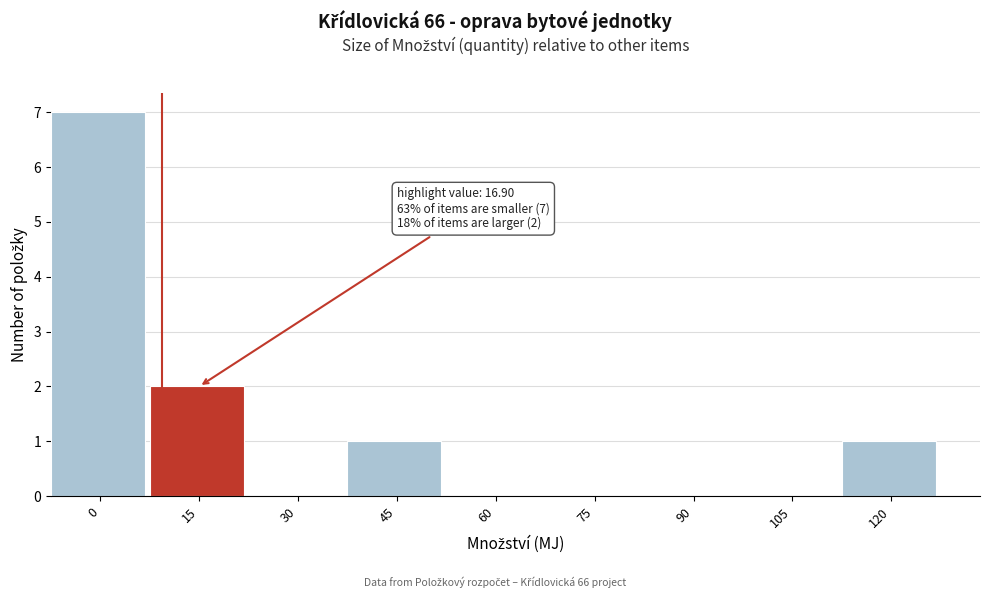

Reading left to right, transcribe all the data shown in this chart.

0=7	15=2	30=0	45=1	60=0	75=0	90=0	105=0	120=1